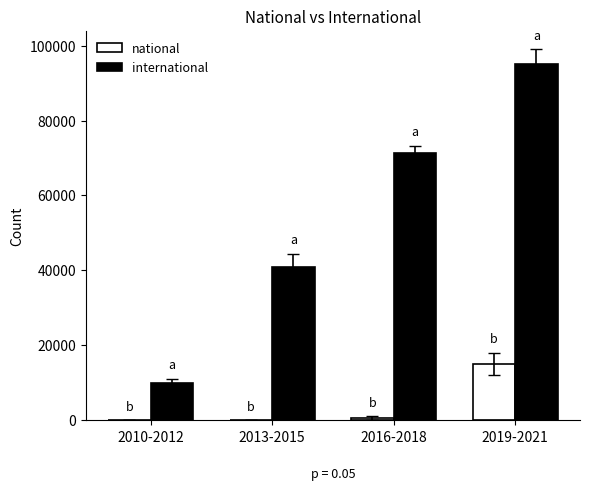

The value of international at 2013-2015 is 40923. True or false?

True